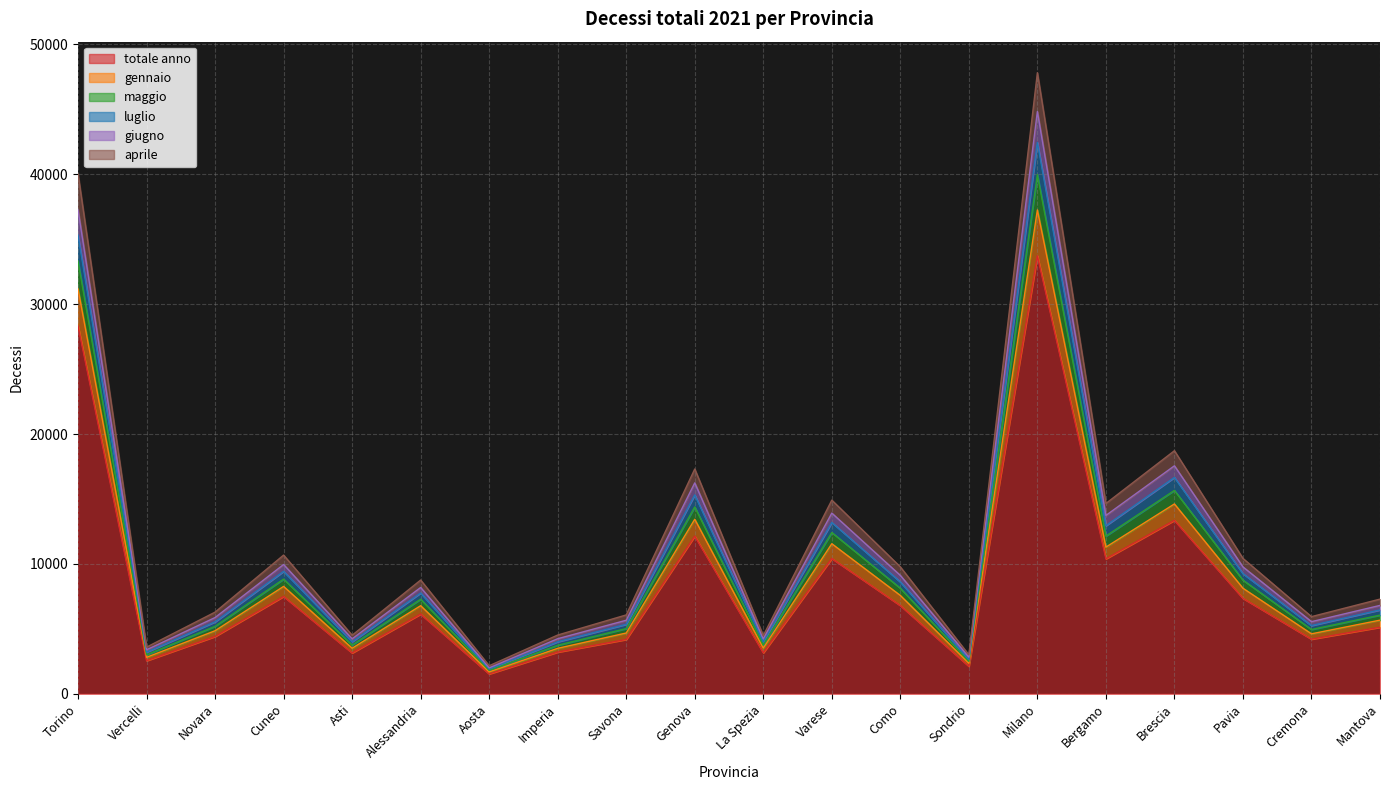

Reading right to left, list all the values displayed in this chart.

totale anno: 5127	4209	7352	13358	10395	33730	2120	6796	10420	3159	12143	4185	3212	1533	6141	3146	7498	4416	2549	28320
gennaio: 6058	4951	8753	15662	12147	39974	2497	8129	12419	3759	14390	5022	3738	1805	7285	3755	8831	5194	3002	33326
maggio: 6806	5555	9770	17557	13735	44835	2821	9117	13915	4229	16240	5664	4242	1997	8186	4233	9955	5872	3388	37258
luglio: 6460	5253	9253	16662	12944	42458	2643	8613	13193	4012	15316	5350	4006	1905	7760	4008	9428	5541	3208	35317
giugno: 7292	5943	10425	18718	14655	47822	3002	9773	14913	4480	17310	6074	4525	2161	8760	4508	10682	6289	3594	40022
aprile: 5671	4618	8128	14619	11296	37259	2348	7574	11555	3523	13439	4681	3502	1684	6785	3509	8270	4855	2809	31178